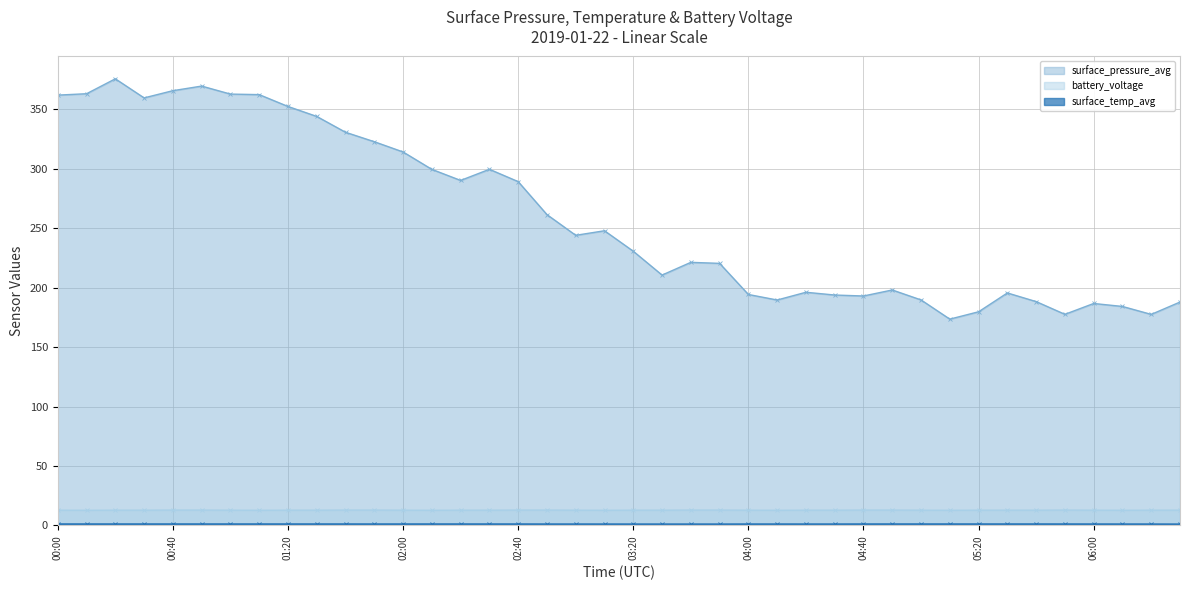

What is the difference between the highest and lowest values at 02:40?

288.0